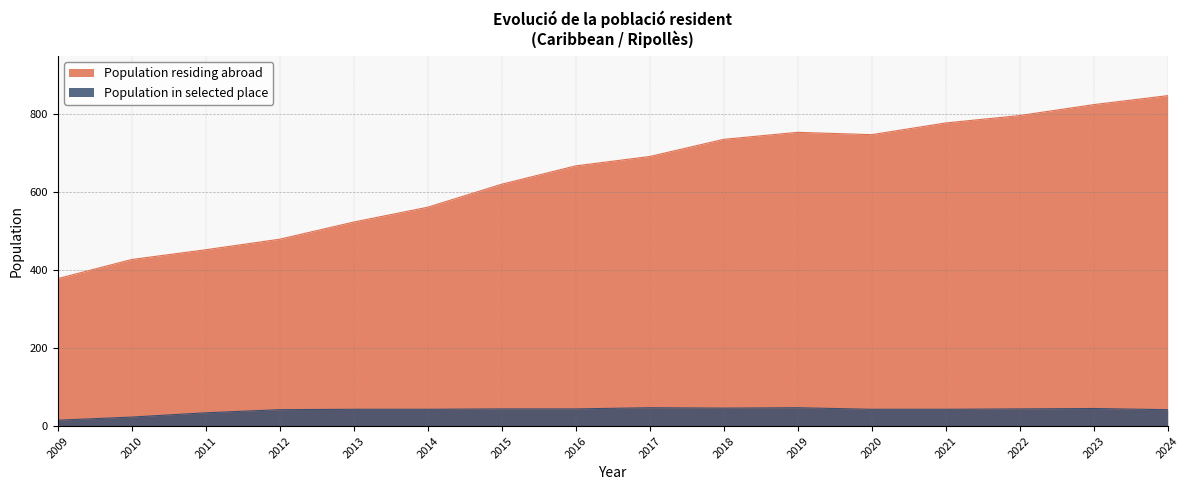

Which category has the lowest value in the Population in selected place series?

2009